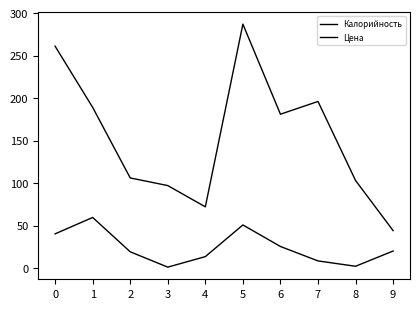

How many lines are shown in the chart?

2